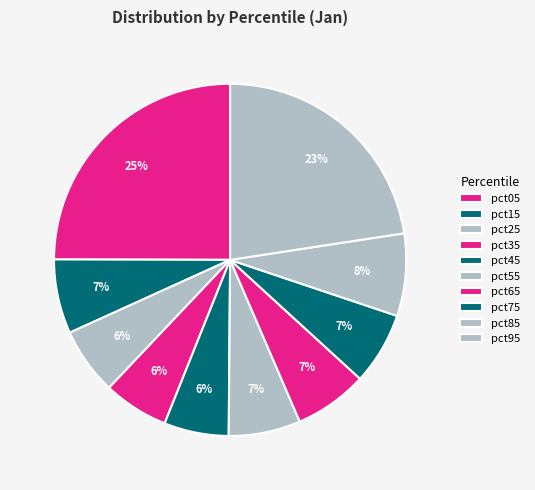

Count the number of slices in the pie.

10